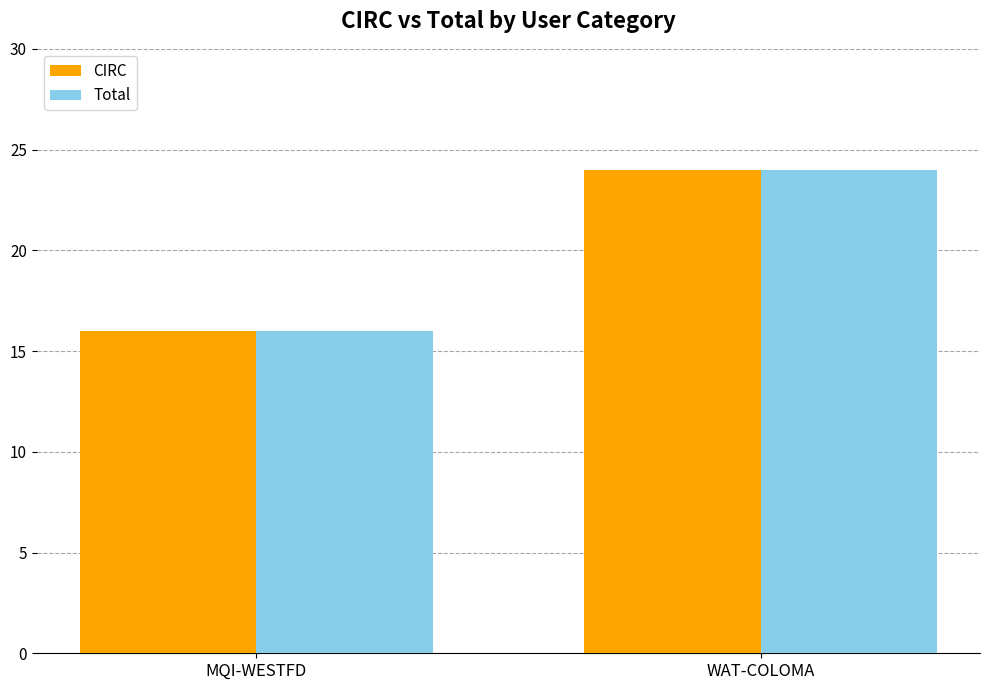

How many bars are there in total?

4